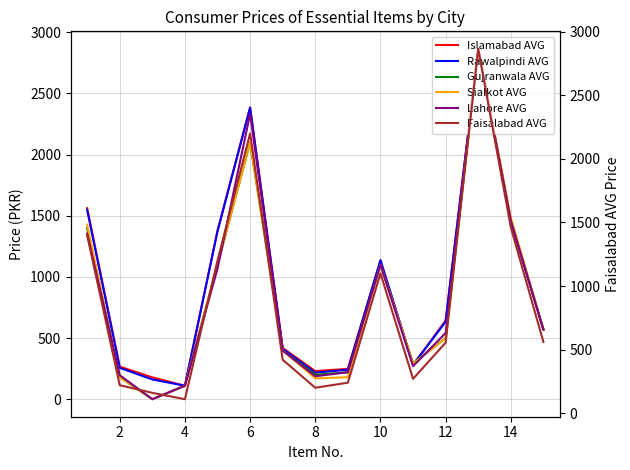

What is the sum of the Faisalabad AVG values at 10 and 14?

2760.0